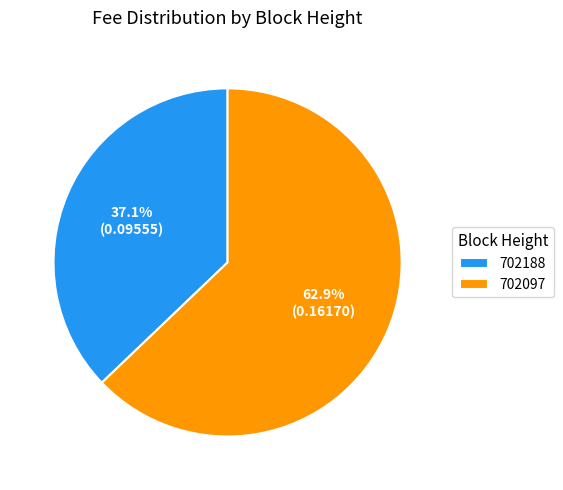

To the nearest percent, what percentage of the pie is 702097?

63%